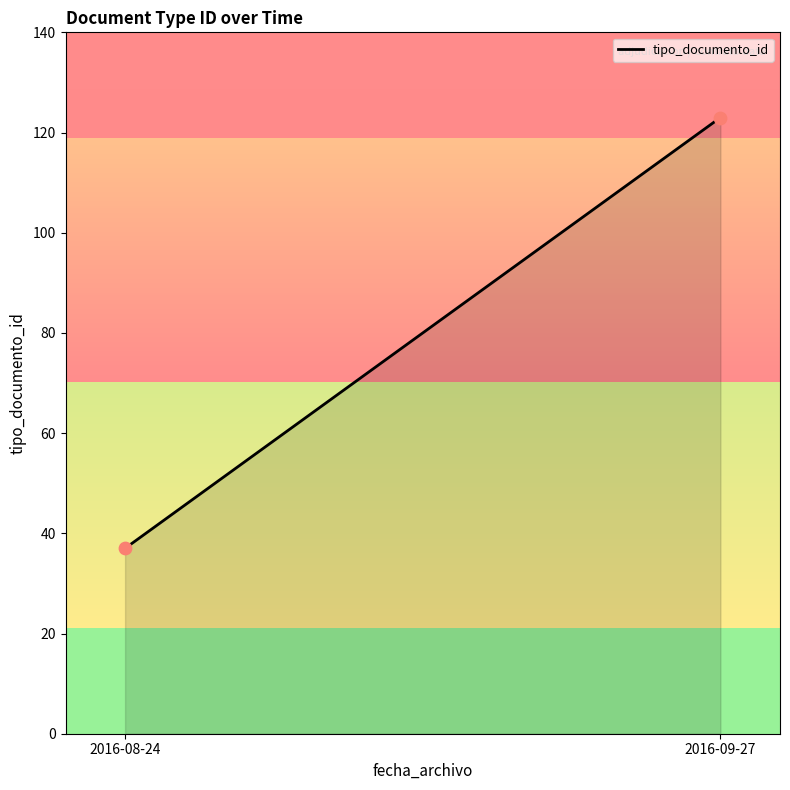

What is the difference between the maximum and minimum values?

86.0